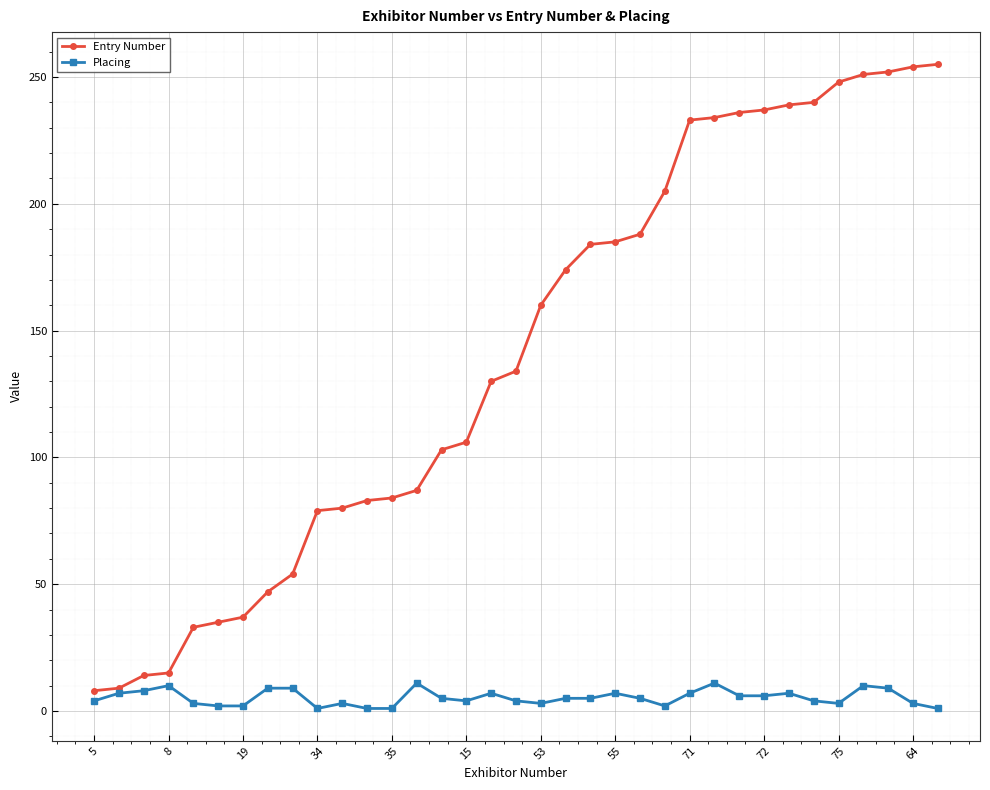

List the series in order of their overall mean, lowest first.

Placing, Entry Number